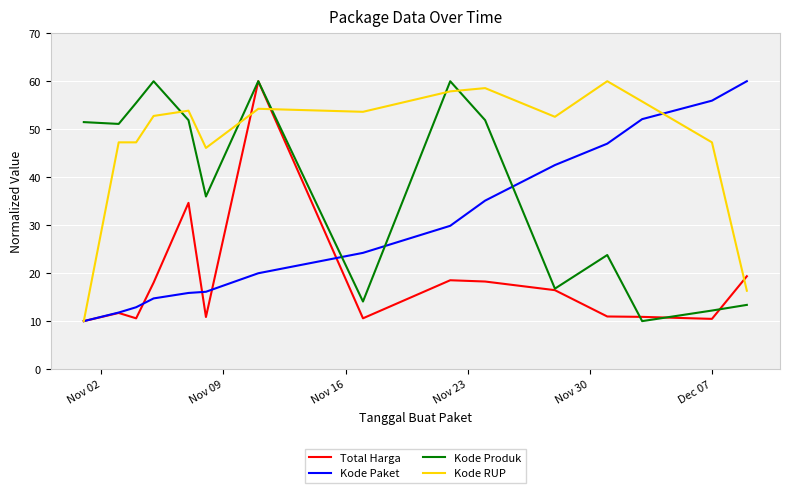

Which series has the largest total across all categories?

Kode RUP